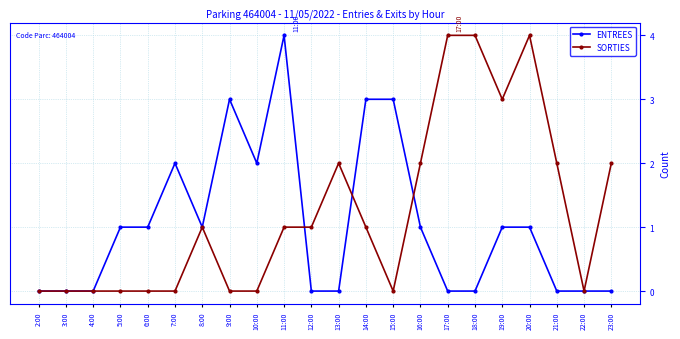

Reading right to left, list all the values displayed in this chart.

ENTREES: 0	0	0	1	1	0	0	1	3	3	0	0	4	2	3	1	2	1	1	0	0	0
SORTIES: 2	0	2	4	3	4	4	2	0	1	2	1	1	0	0	1	0	0	0	0	0	0